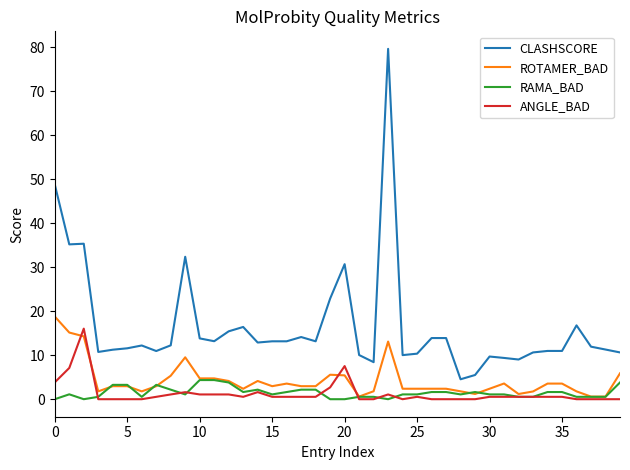

Which series has the largest total across all categories?

CLASHSCORE